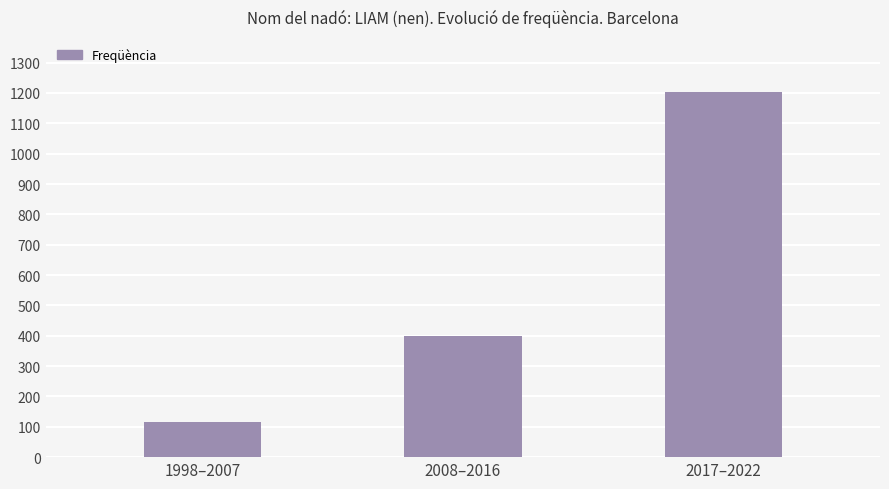

The value at 2008–2016 is 279. True or false?

False